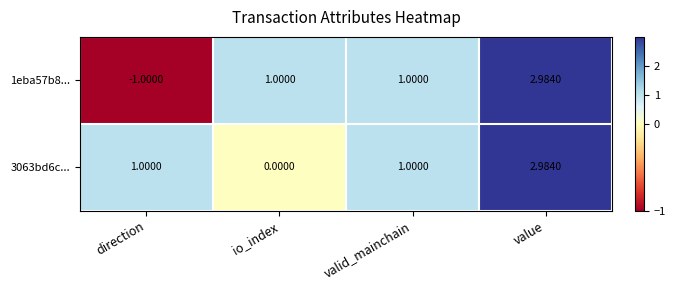

Where is 1eba57b8... nearest to the value 0?

direction